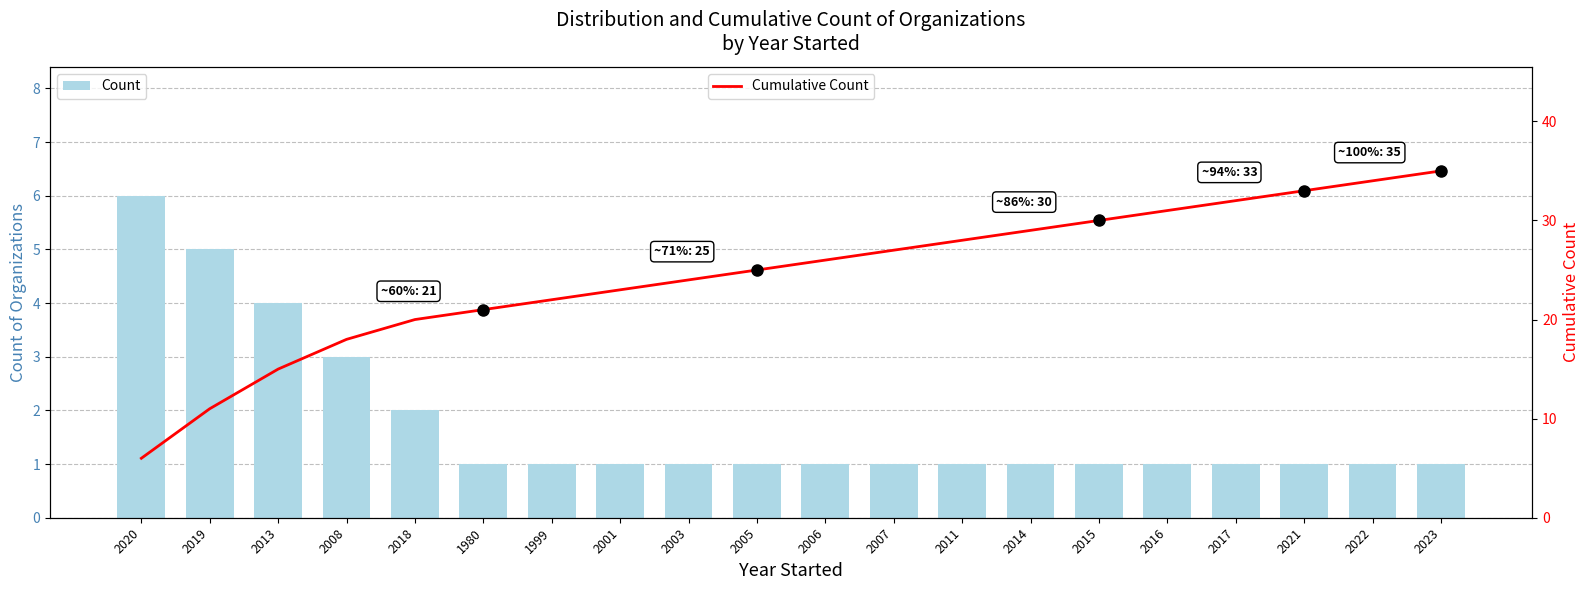

Rank the series at 2007 from lowest to highest value.

Count, Cumulative Count